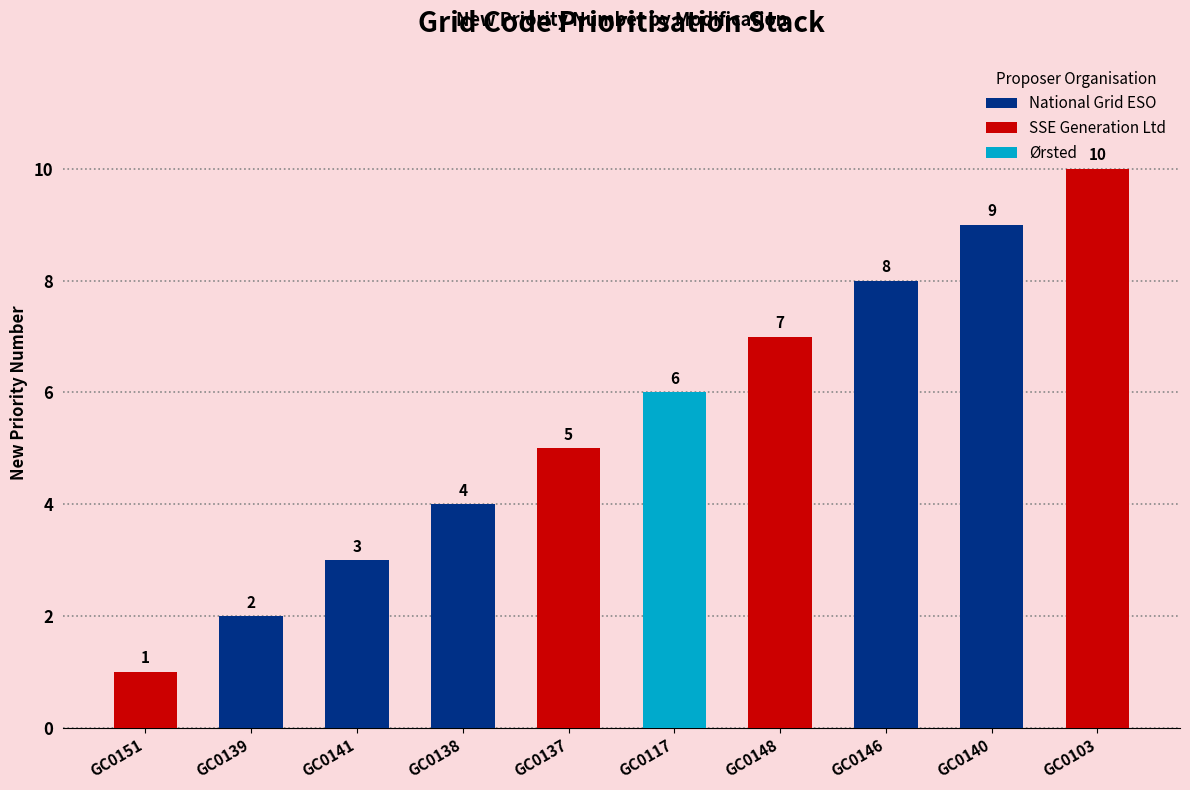

Between GC0151 and GC0146, which is larger?

GC0146